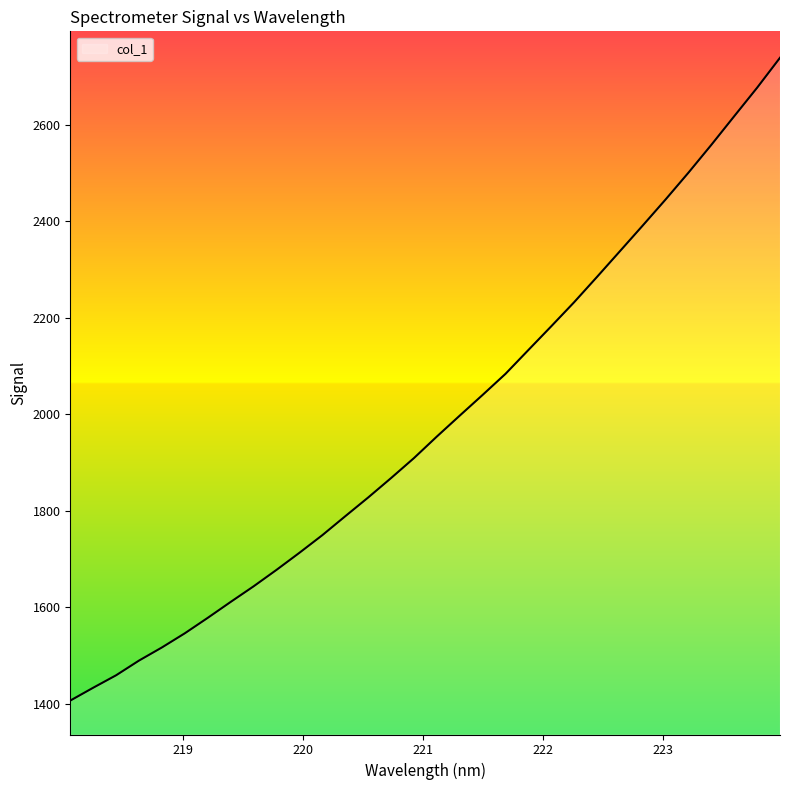

What is the smallest value displayed?

1406.1